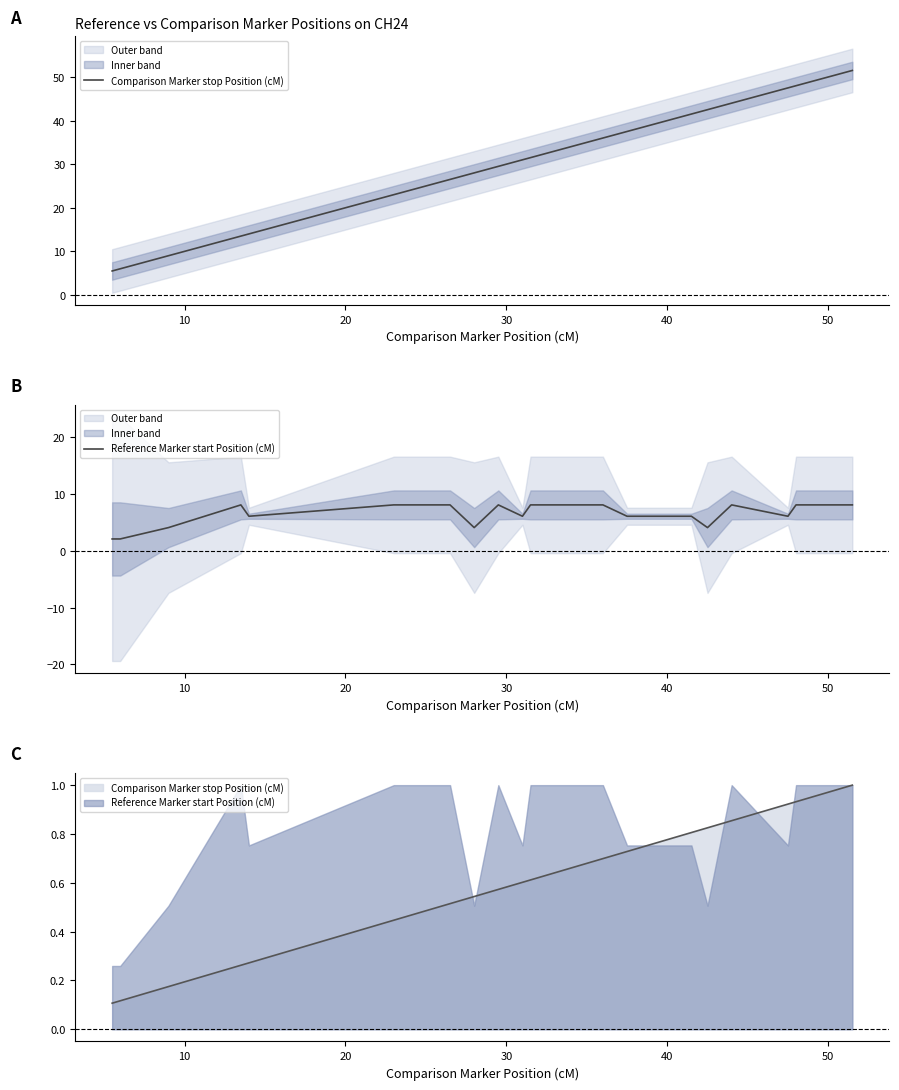

True or false: Comparison Marker stop Position (cM) and Reference Marker start Position (cM) cross at least once.

False